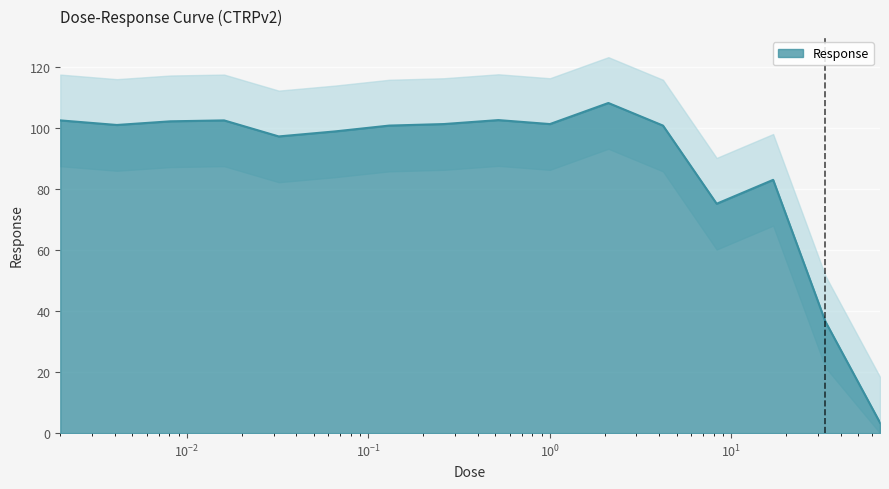

What is the maximum value shown in the chart?

108.1